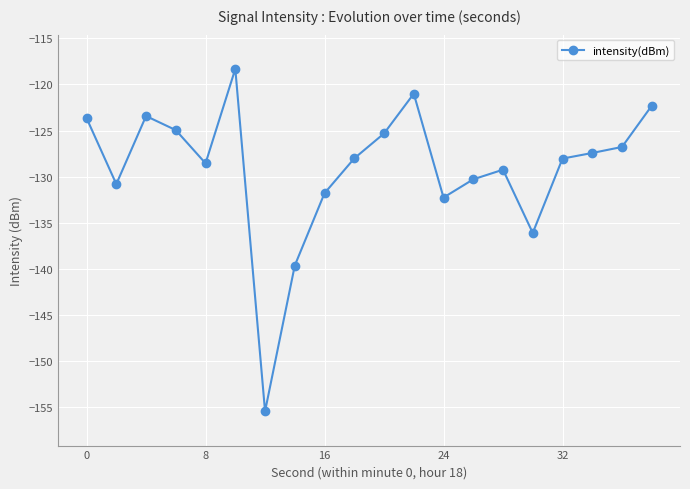

What is the value of the 10th point from the left?

-128.0